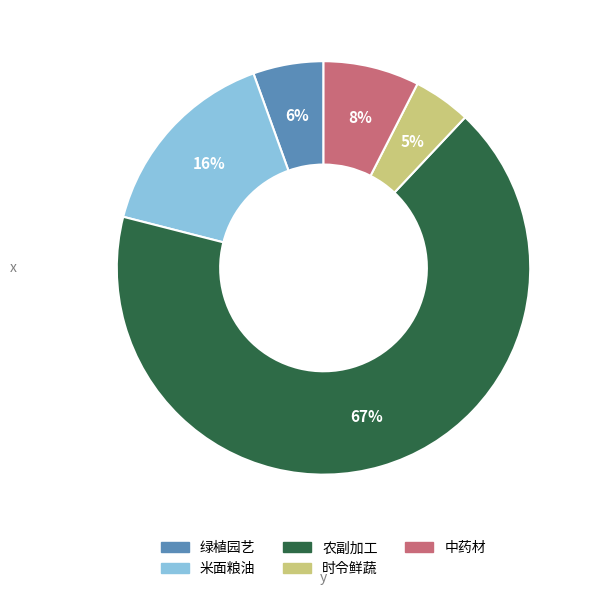

To the nearest percent, what is the average slice percentage?

20%